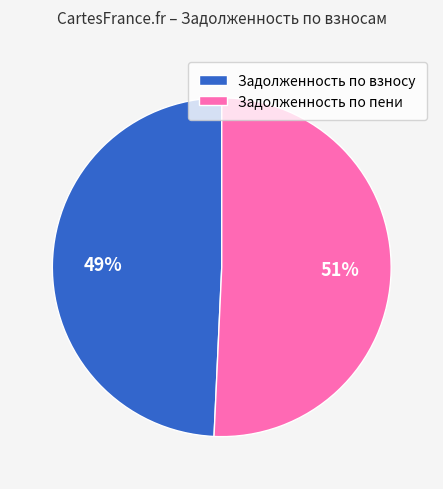

How many slices are in this pie chart?

2